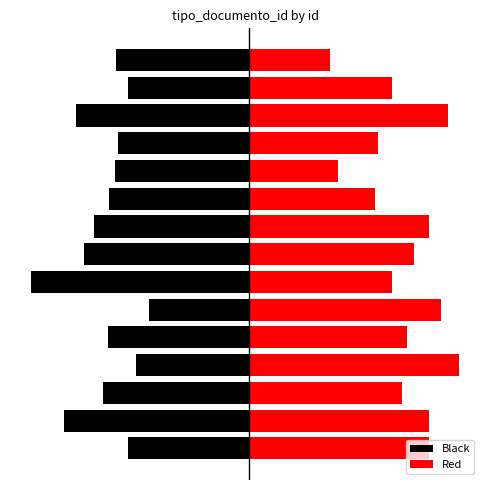

Which series has the largest total across all categories?

Red